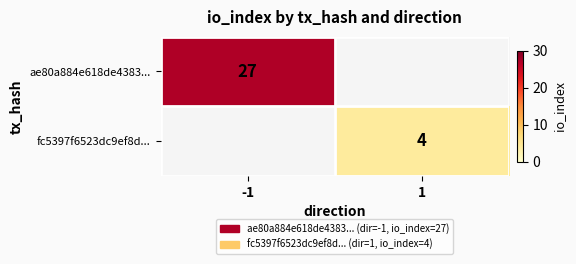

True or false: fc5397f6523dc9ef8d... has a value of 4 at 1.

True